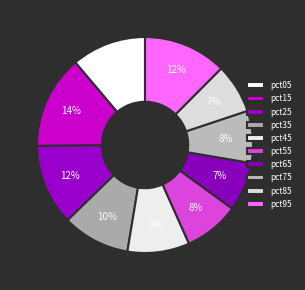

How many segments does this pie chart have?

10